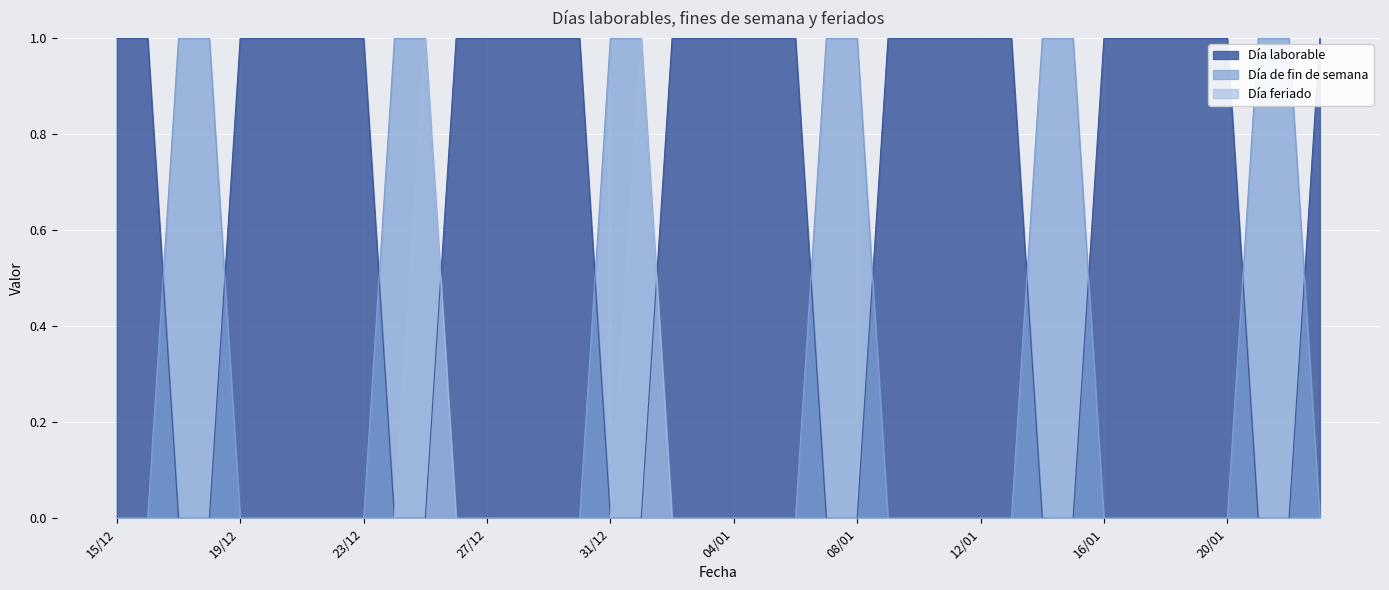

Which series has the largest total across all categories?

Día laborable